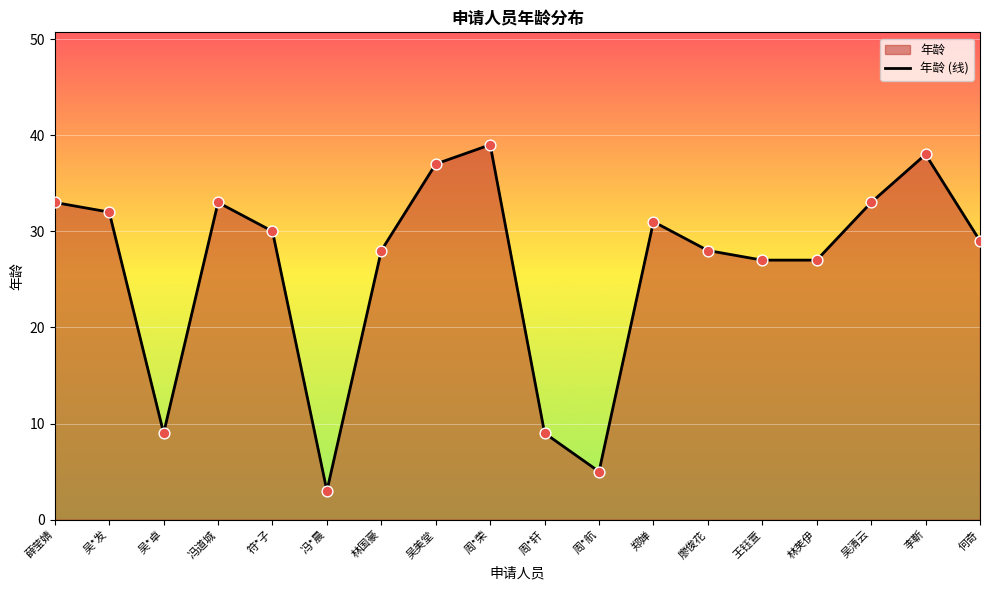

Which has a higher value, 吴*发 or 冯*晨?

吴*发